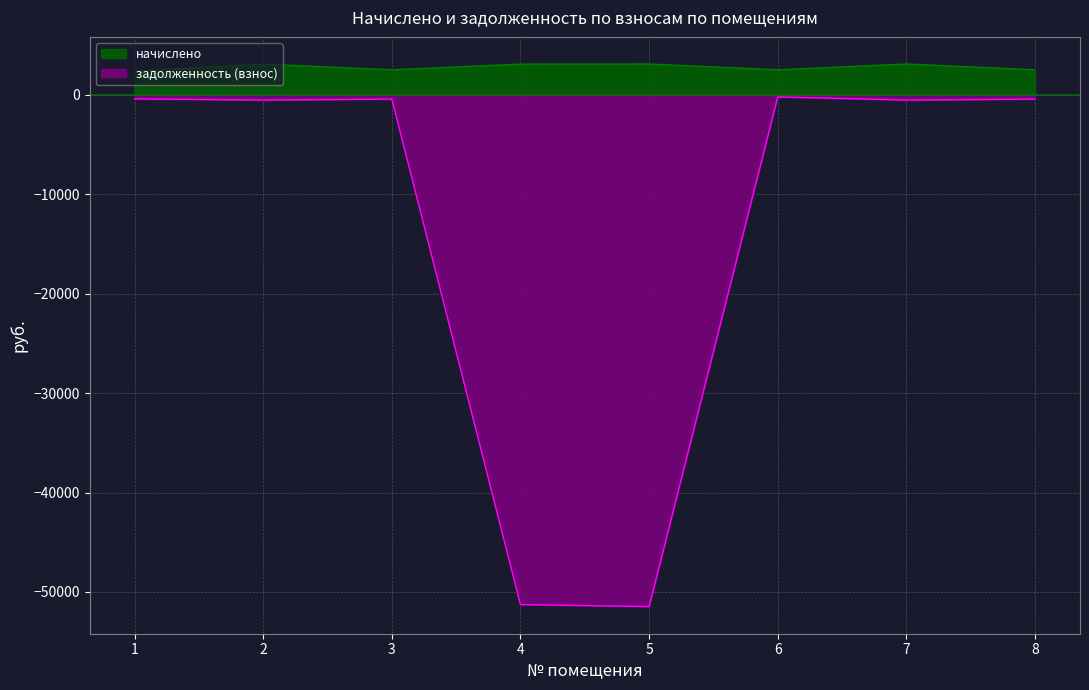

List the series in order of their peak value, lowest first.

задолженность (взнос), начислено